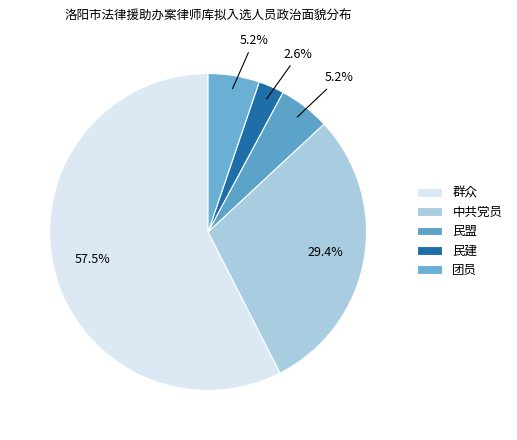

Approximately how many times larger is the value at 中共党员 compared to 民建?

11.2